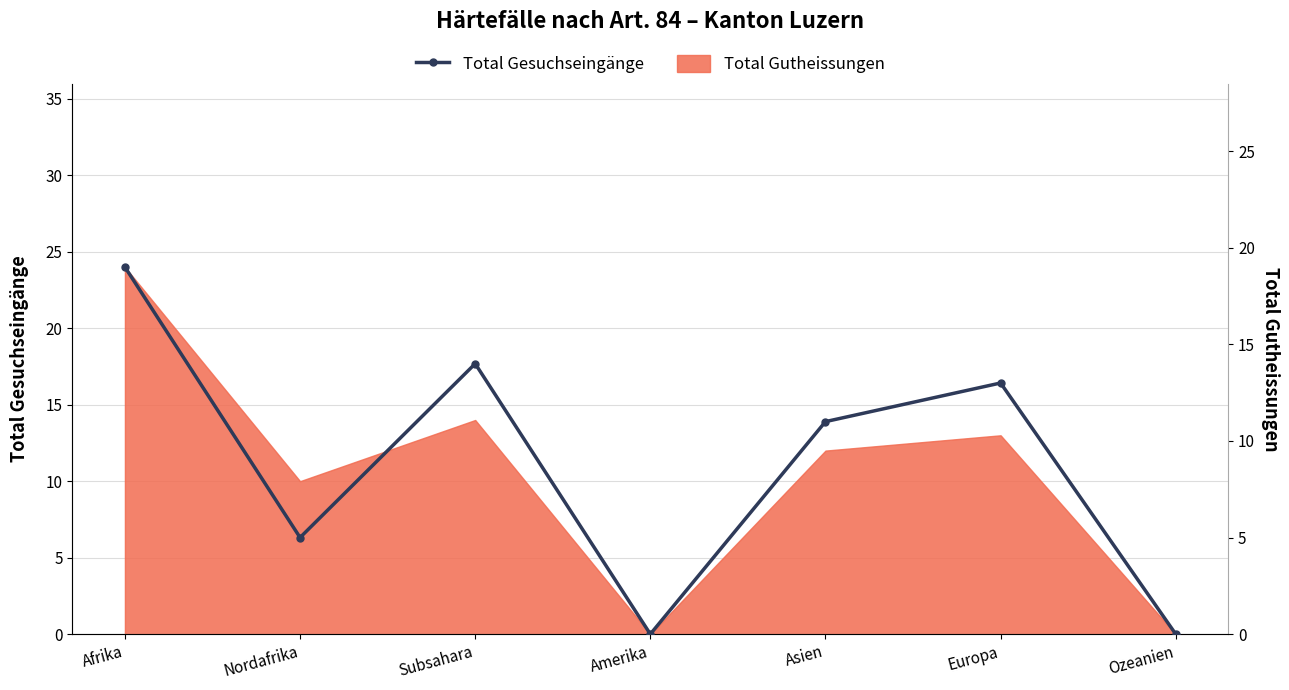

List the labels in order of value, smallest first.

Amerika, Ozeanien, Nordafrika, Asien, Europa, Subsahara, Afrika